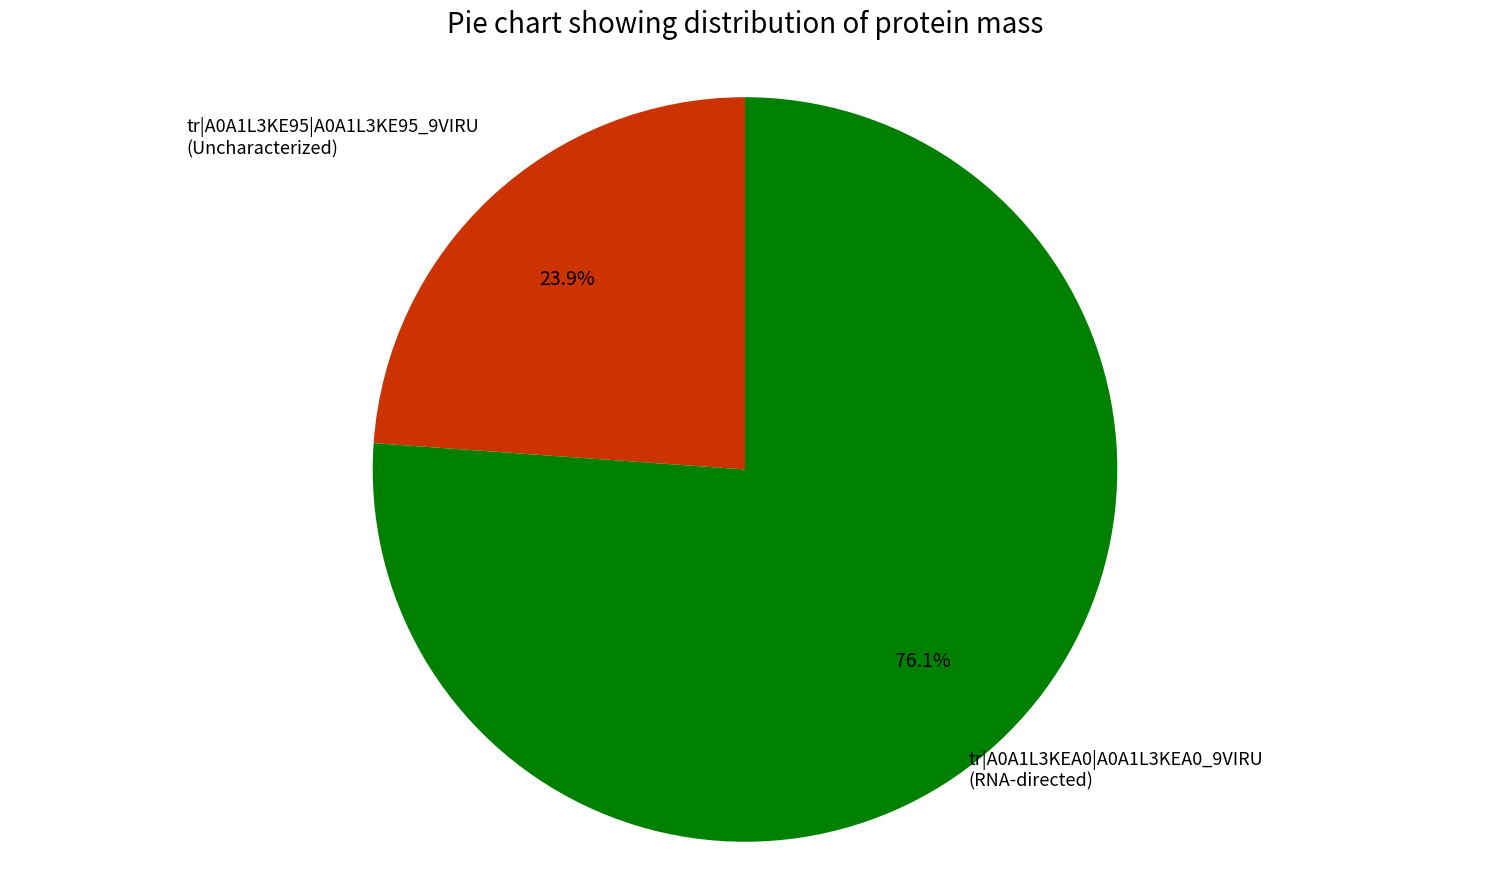

How many segments does this pie chart have?

2